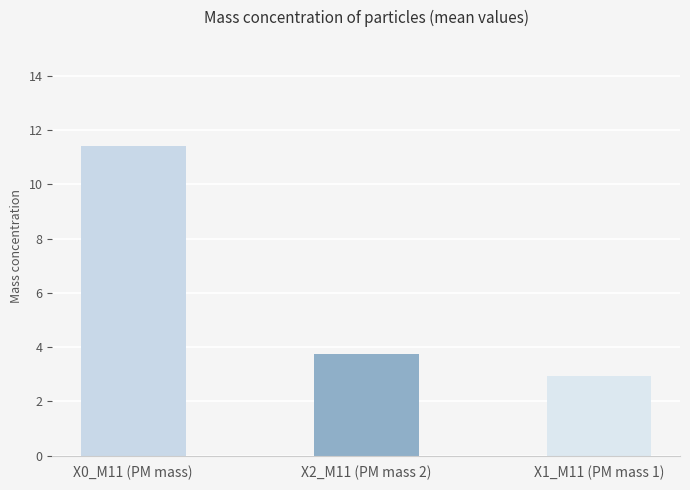

What is the change in value from X2_M11 (PM mass 2) to X1_M11 (PM mass 1)?

-0.8